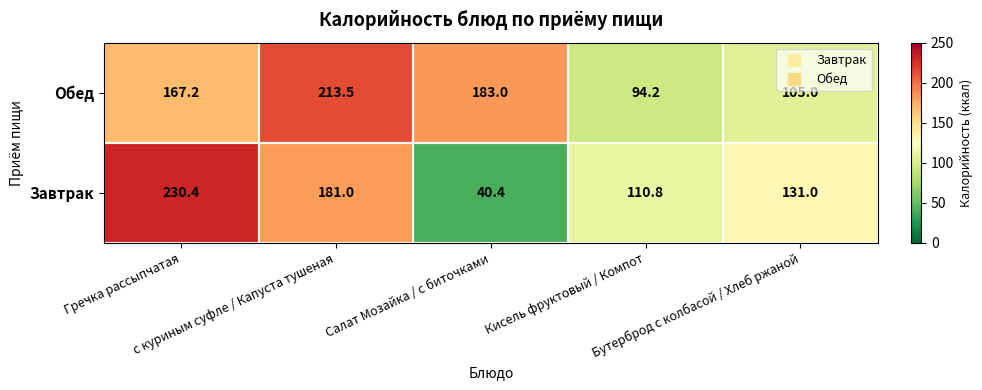

Which series has the largest total across all categories?

Обед